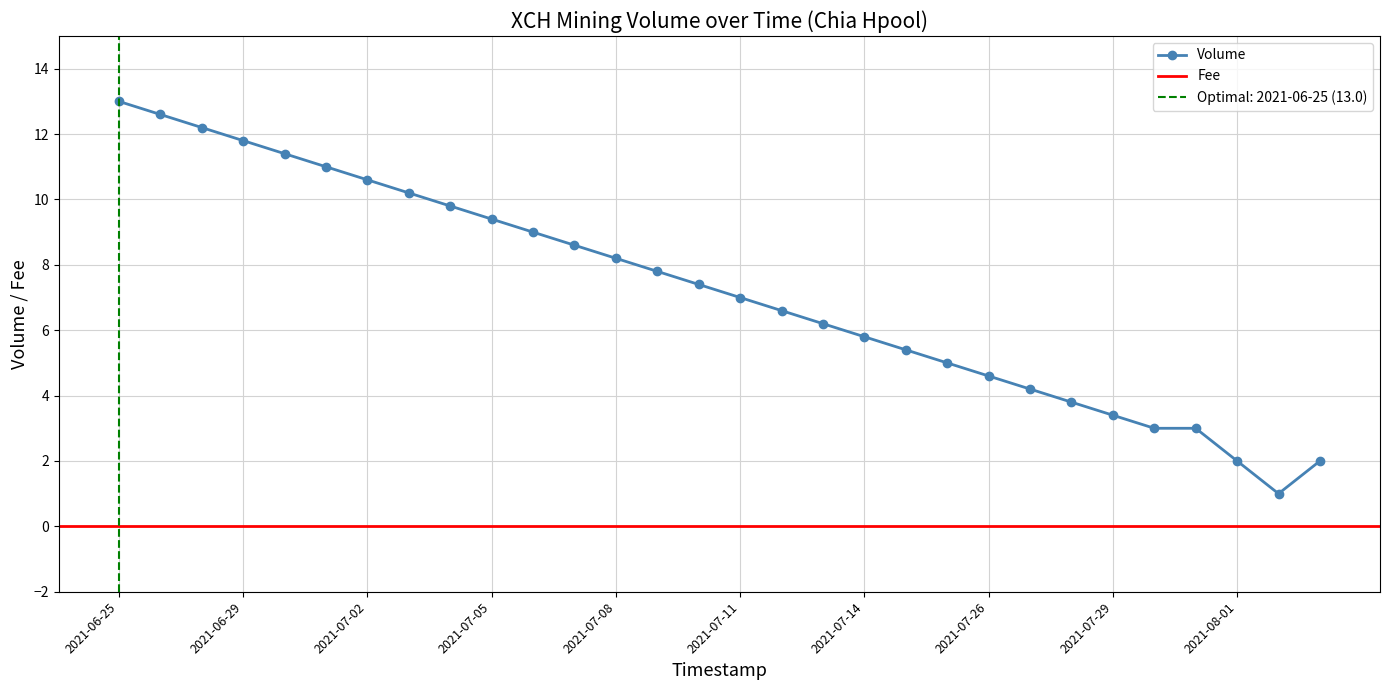

Which label corresponds to the largest value in the chart?

2021-06-25